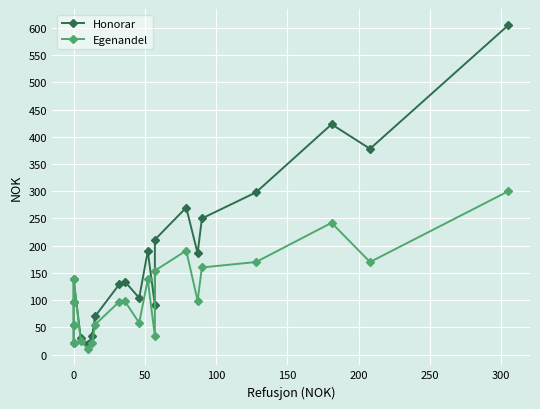

How many interior local peaks does the Egenandel series have?

5